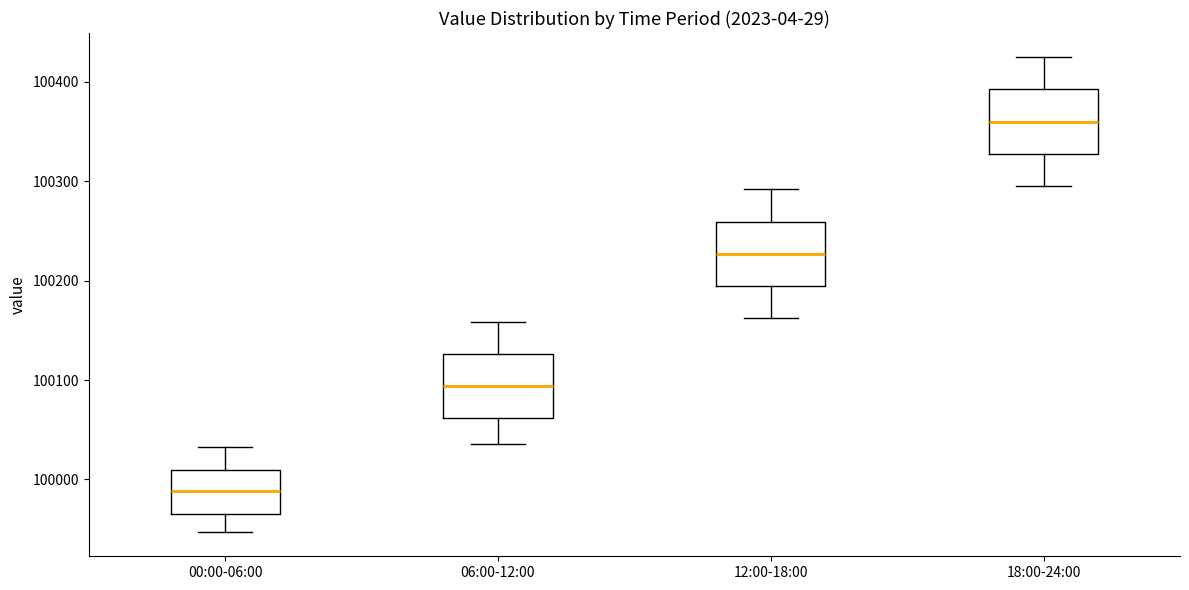

Where is the lower edge of the box for 12:00-18:00 on the y-axis? The values are not printed on the chart, so give them approximately, as read against the axis.

100190